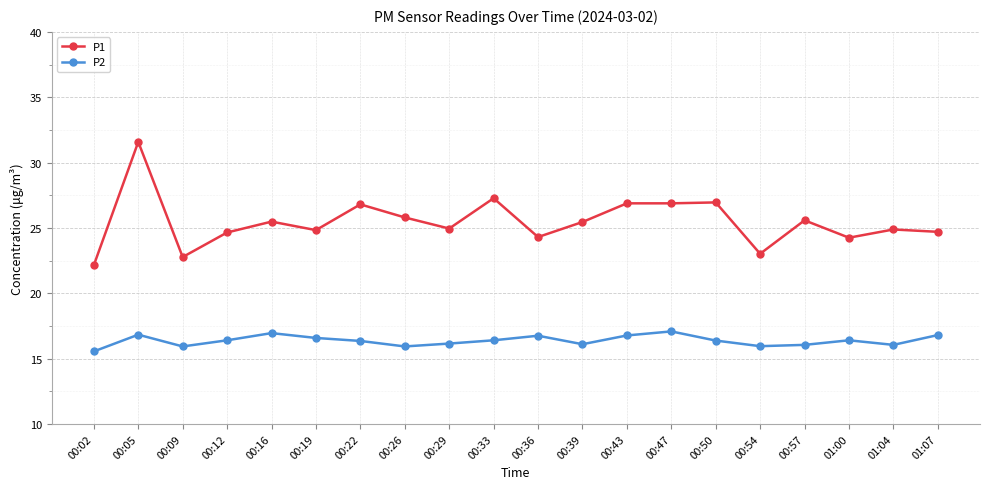

What are all the series names shown in the legend?

P1, P2